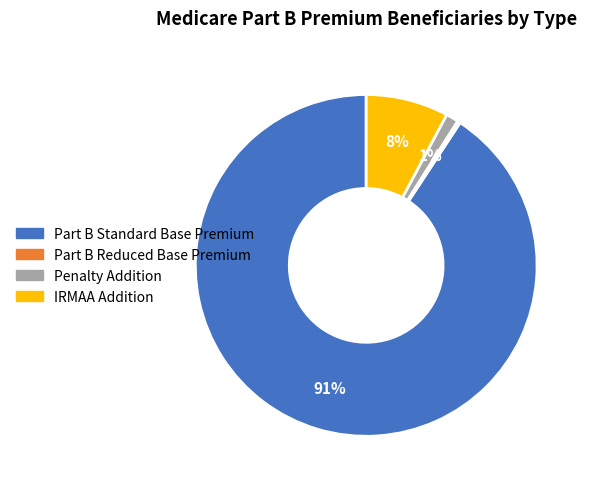

Which category accounts for the majority?

Part B Standard Base Premium